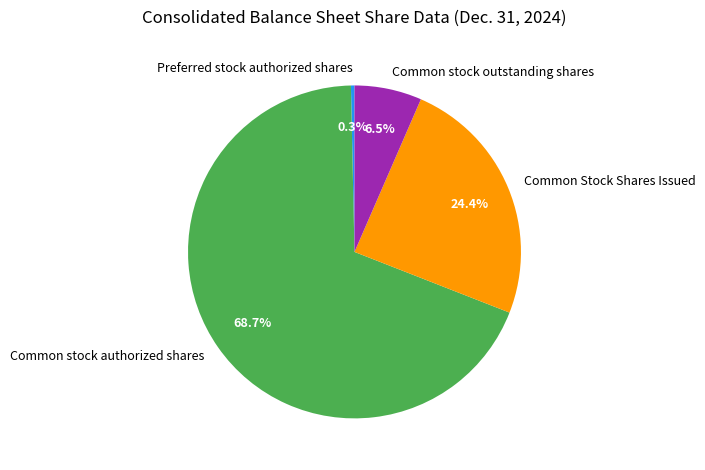

What portion of the pie excludes Common stock outstanding shares?

93.5%